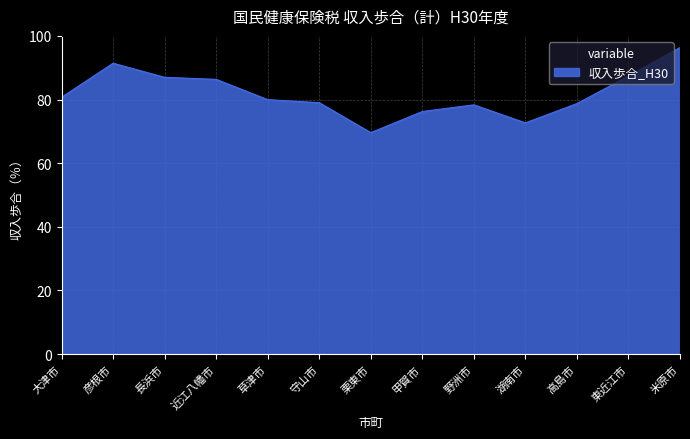

What position from the right is 大津市?

13